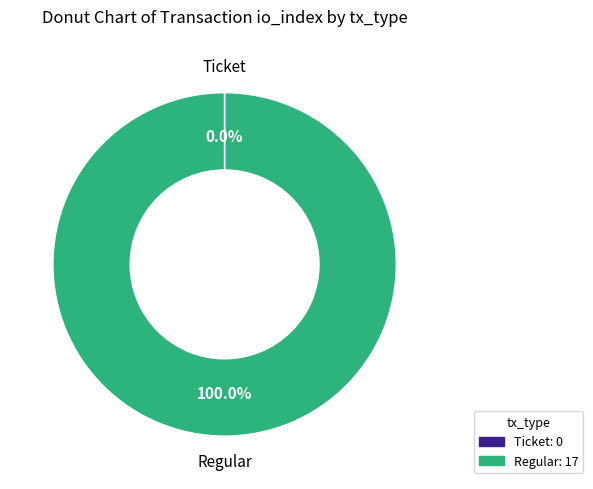

Which slice is the largest?

Regular